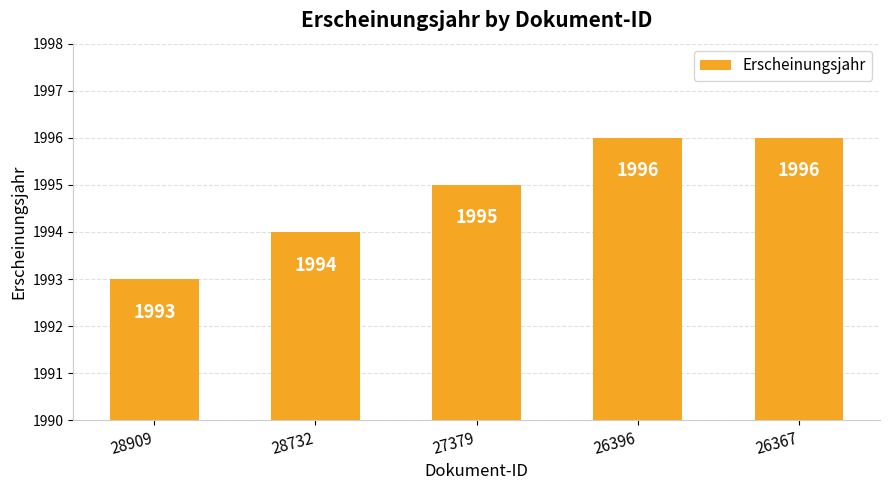

Is it true that the value at 26367 is 1996?

True